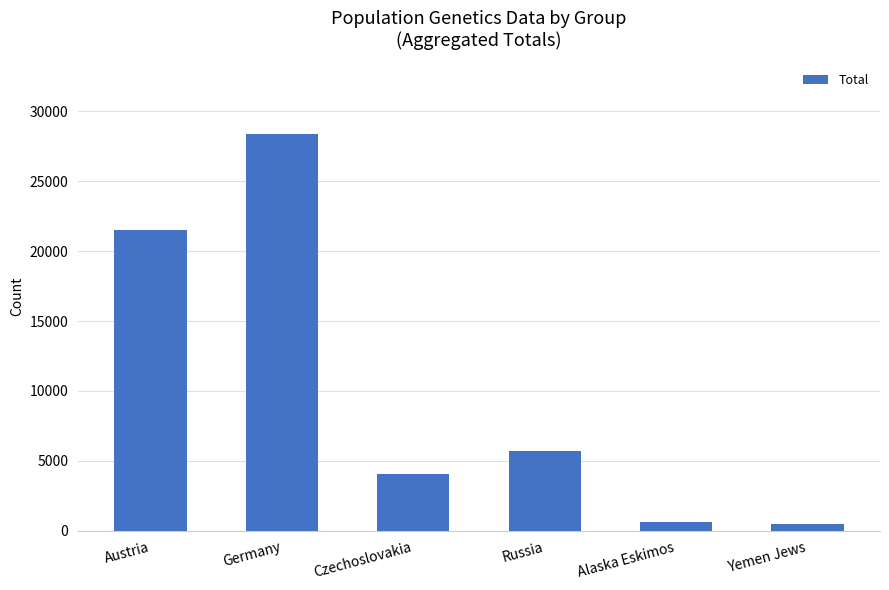

What value does the data have at Germany?

28389